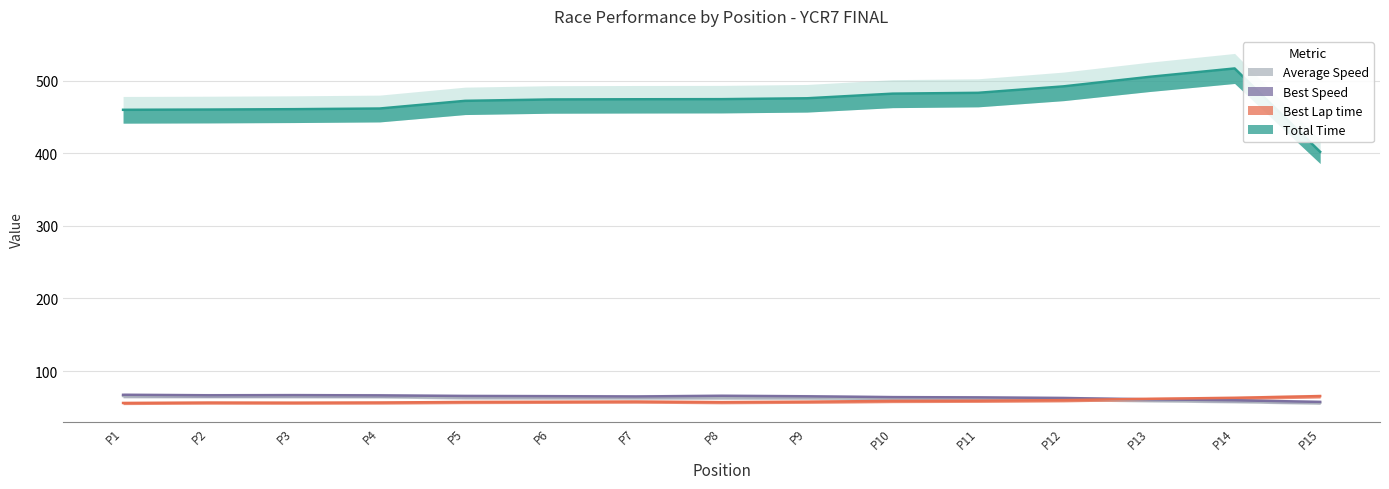

True or false: Total Time and Best Lap time cross at least once.

False